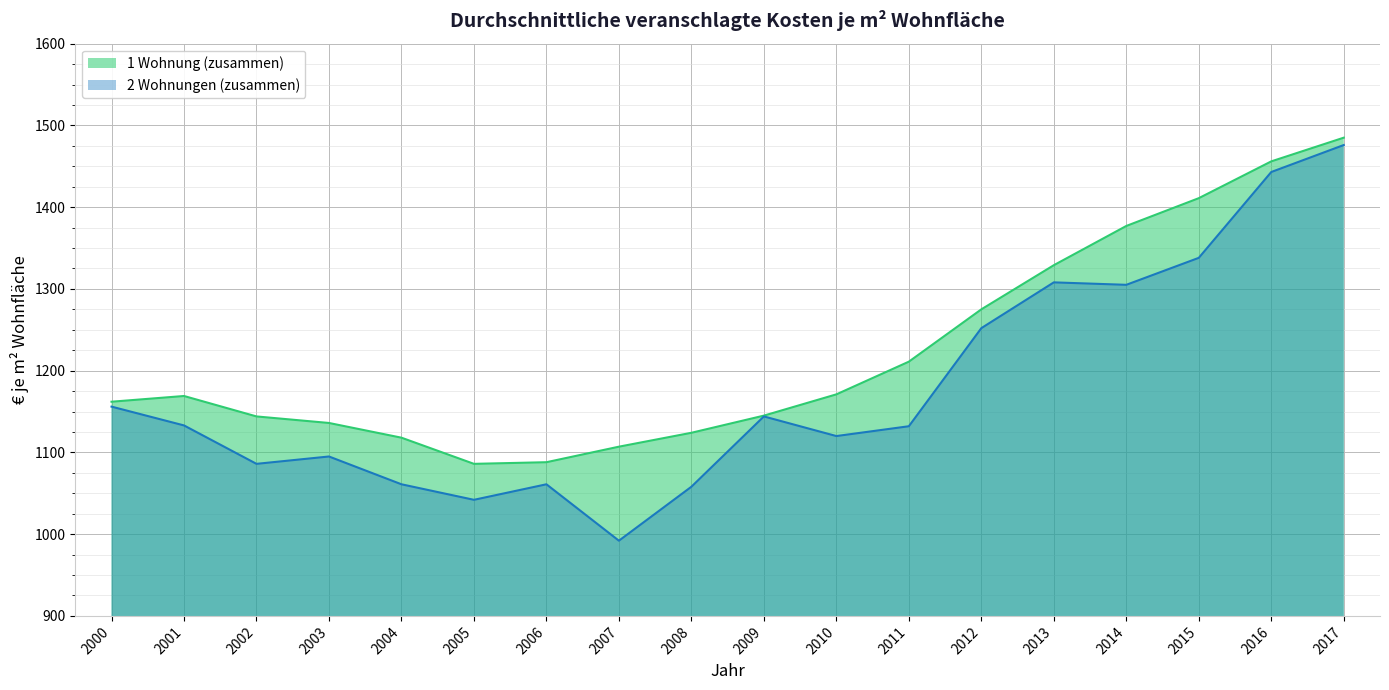

The 2 Wohnungen (zusammen) series shows 462 at 2005. True or false?

False